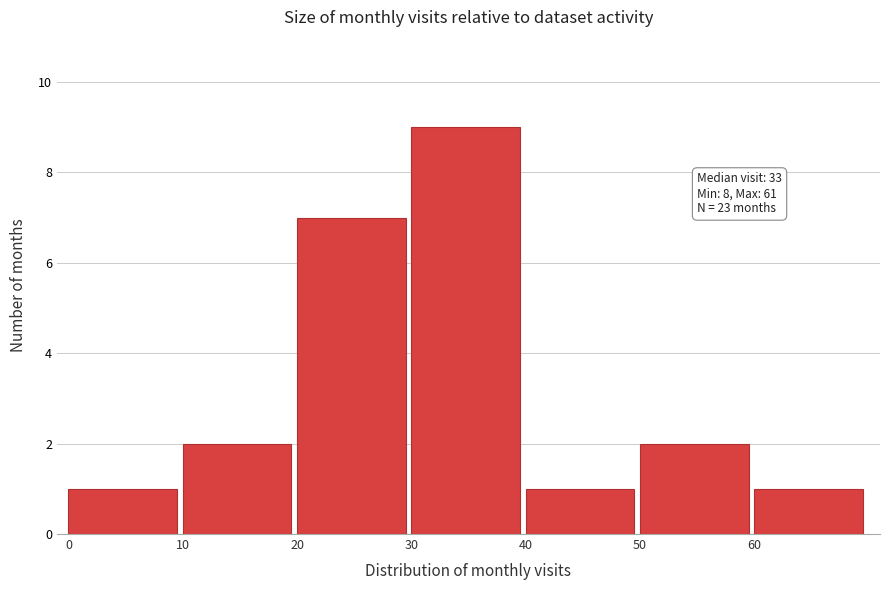

Which range on the x-axis has the tallest bar?

30 to 40